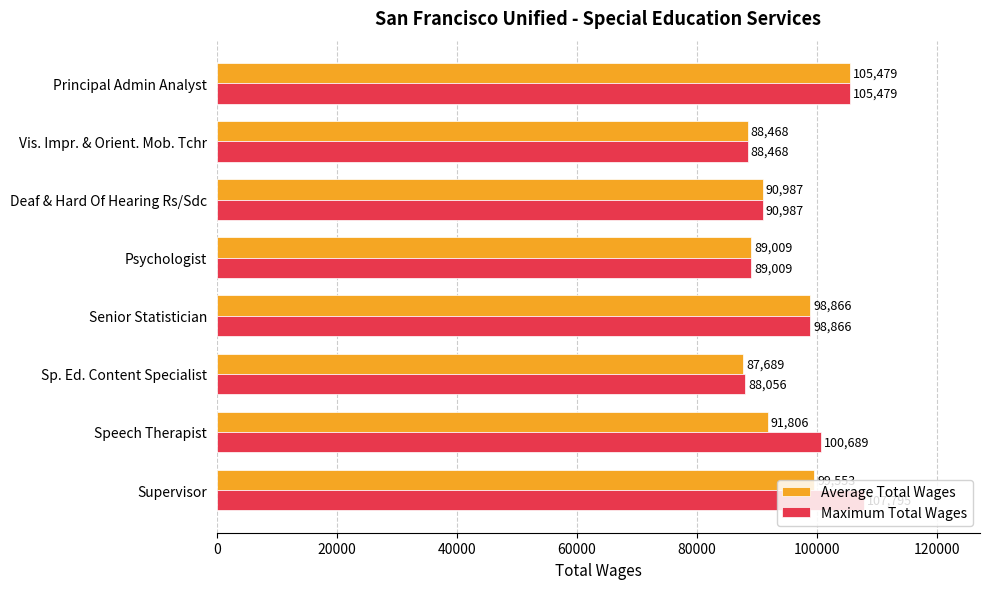

Rank the categories by Maximum Total Wages value from highest to lowest.

Supervisor, Principal Admin Analyst, Speech Therapist, Senior Statistician, Deaf & Hard Of Hearing Rs/Sdc, Psychologist, Vis. Impr. & Orient. Mob. Tchr, Sp. Ed. Content Specialist